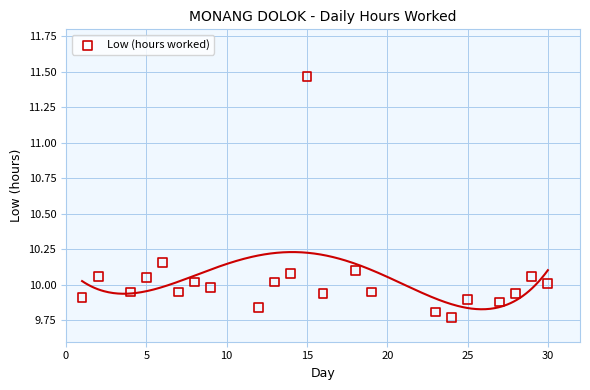

What is the range of X values (max minus min)?

29.0